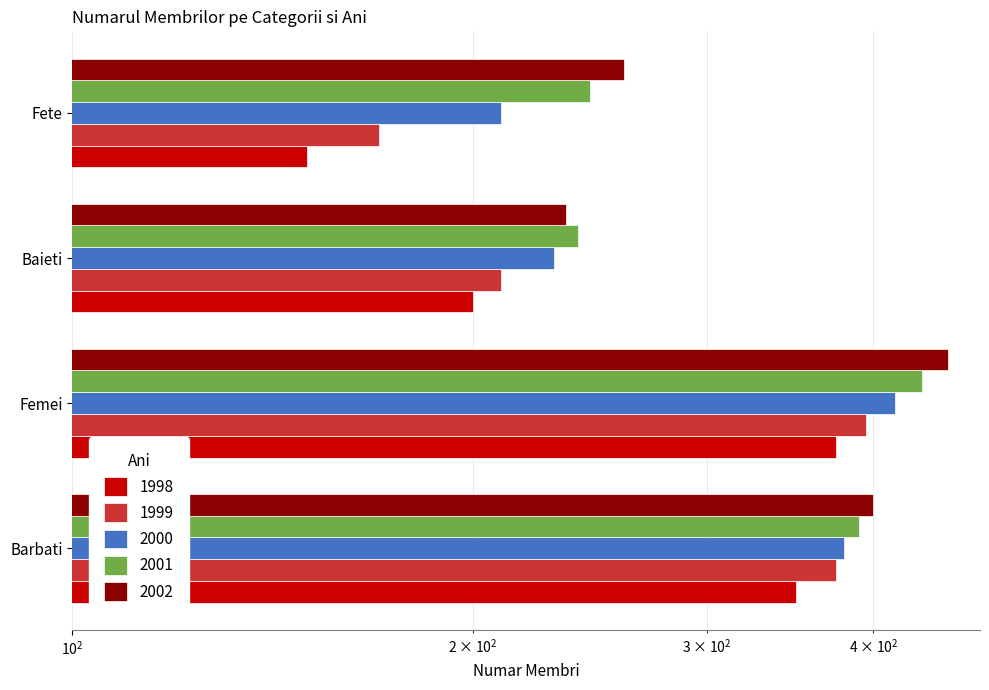

What is the sum of the 1998 values at Baieti and Barbati?

550